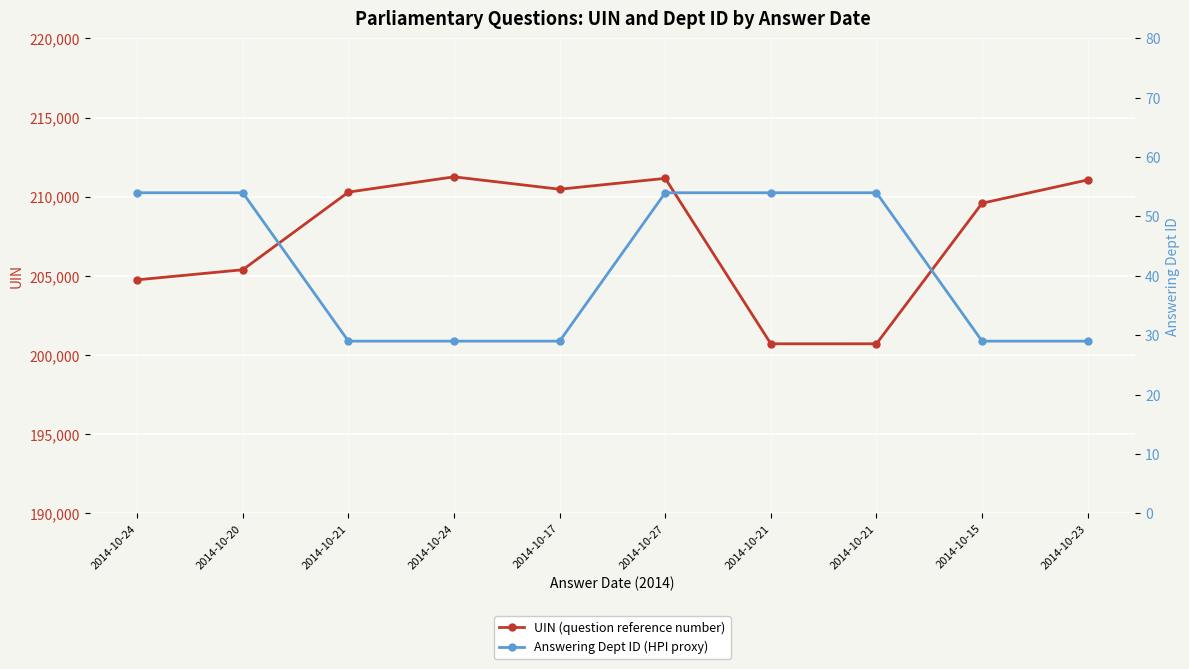

True or false: UIN (question reference number) and Answering Dept ID (HPI proxy) intersect in this chart.

False